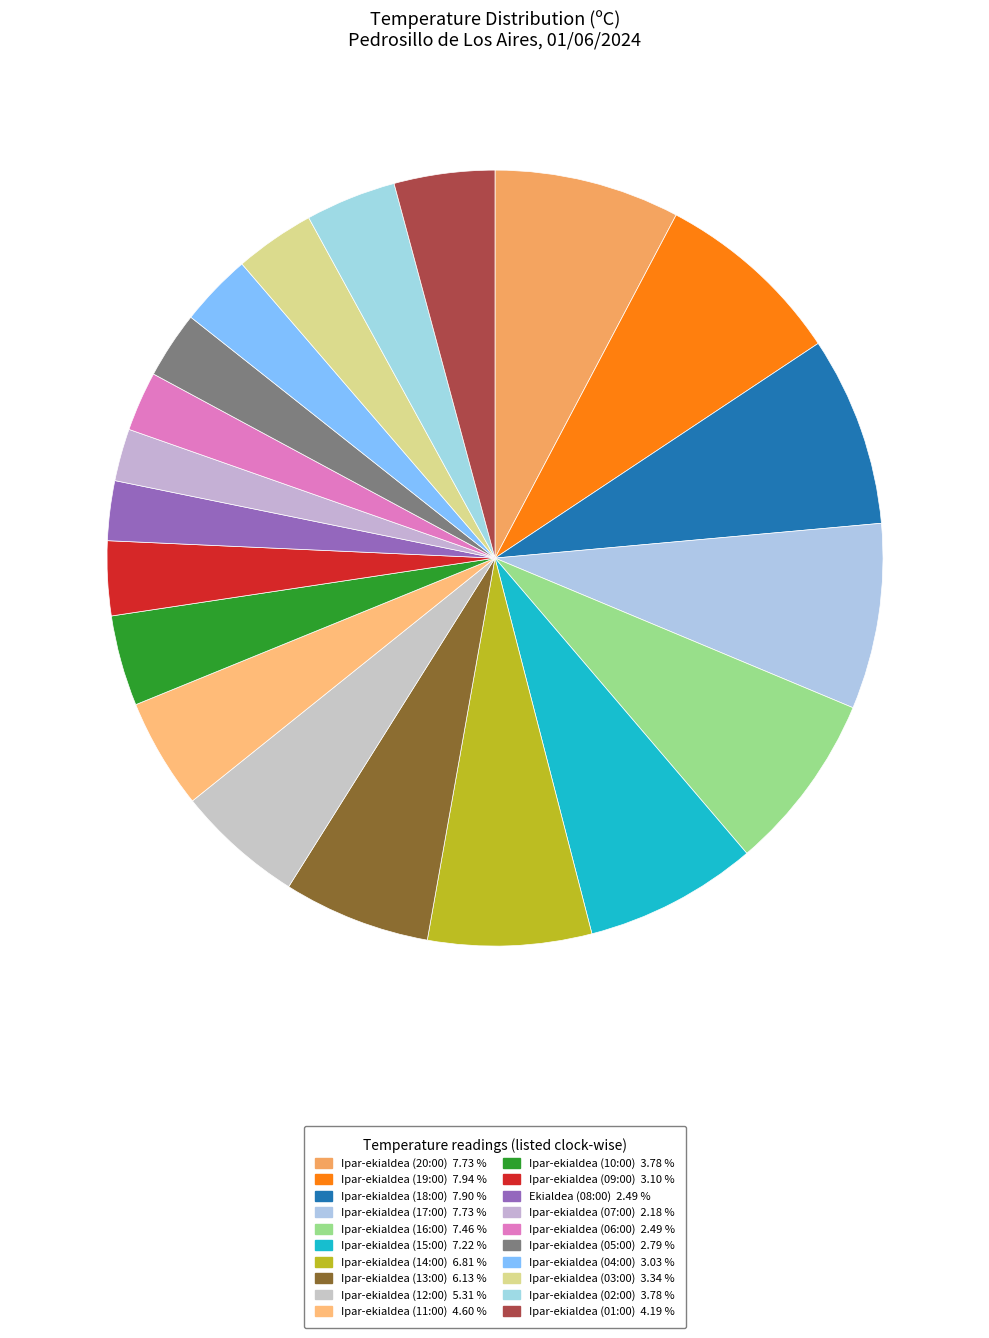

Which category has the biggest portion of the pie?

Ipar-ekialdea (19:00)